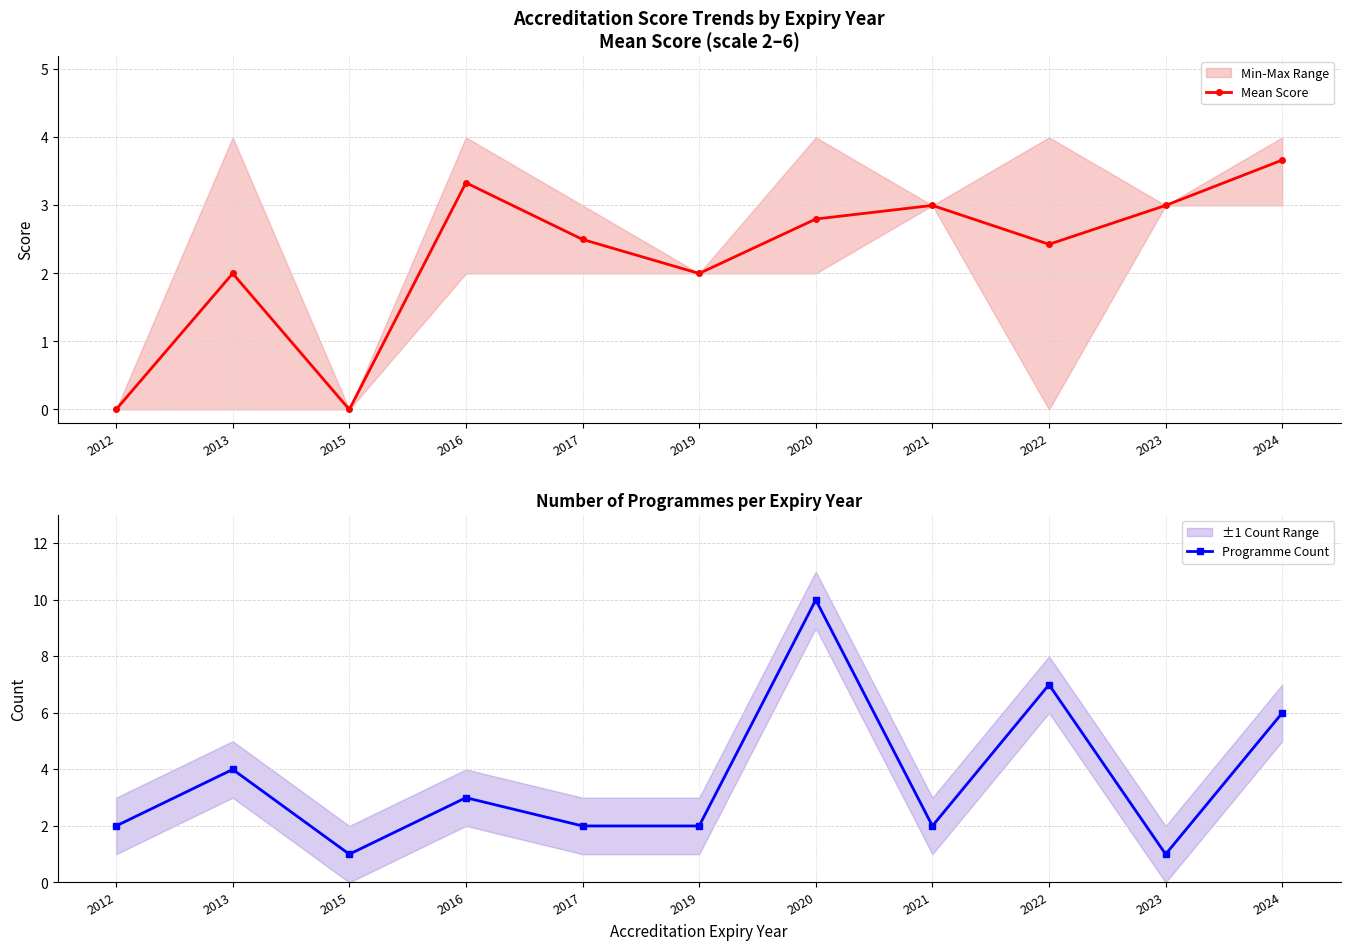

True or false: Mean Score has more than 0 points higher than both neighbors.

True